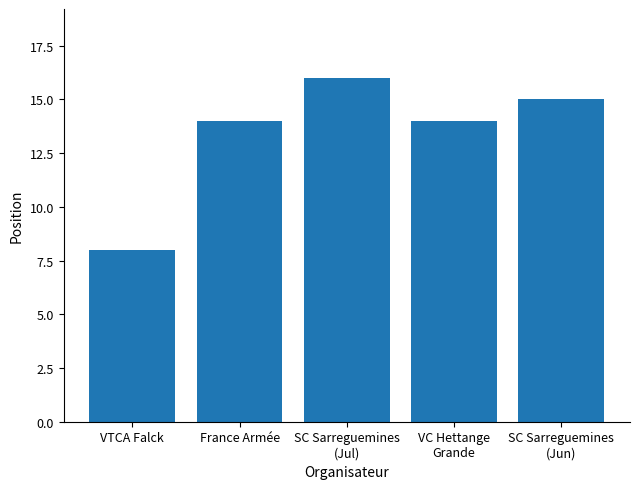

Reading right to left, extract all data points from this chart.

SC Sarreguemines
(Jun)=15	VC Hettange
Grande=14	SC Sarreguemines
(Jul)=16	France Armée=14	VTCA Falck=8